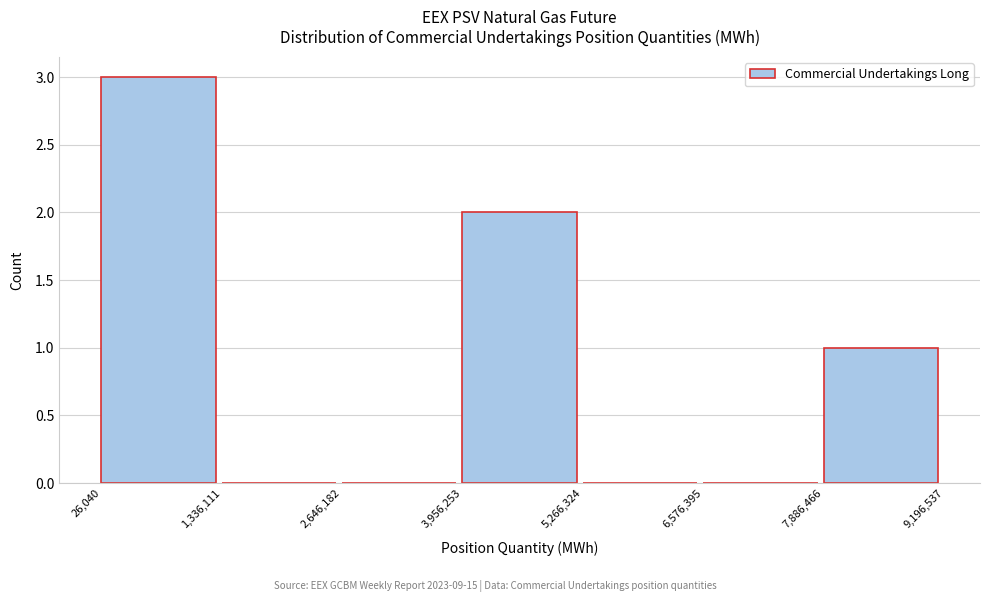

Reading left to right, list every bar in this chart as the range it spans on the x-axis followed by its height. The values are not printed on the chart, so give them approximately, as read against the axis.

26,040 to 1,336,111: 3
1,336,111 to 2,646,182: 0
2,646,182 to 3,956,253: 0
3,956,253 to 5,266,324: 2
5,266,324 to 6,576,395: 0
6,576,395 to 7,886,466: 0
7,886,466 to 9,196,537: 1